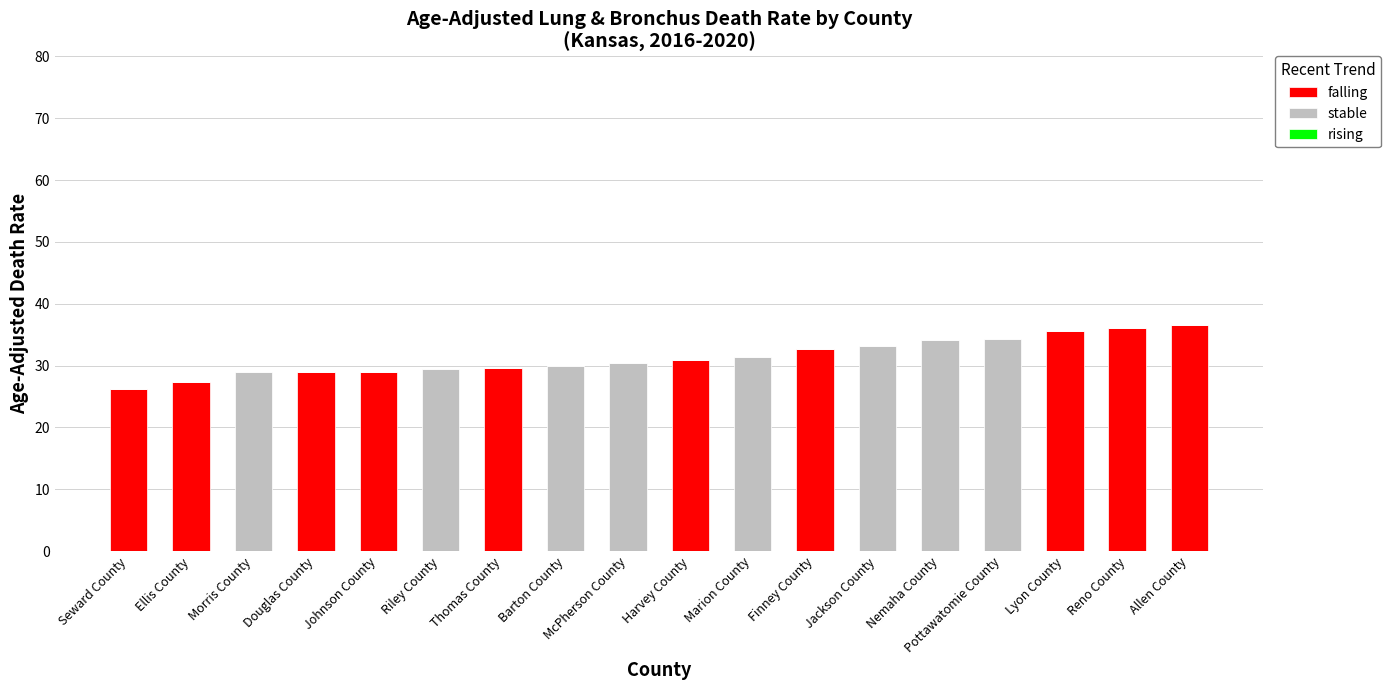

What is the sum of the falling values at Johnson County and Harvey County?

59.9